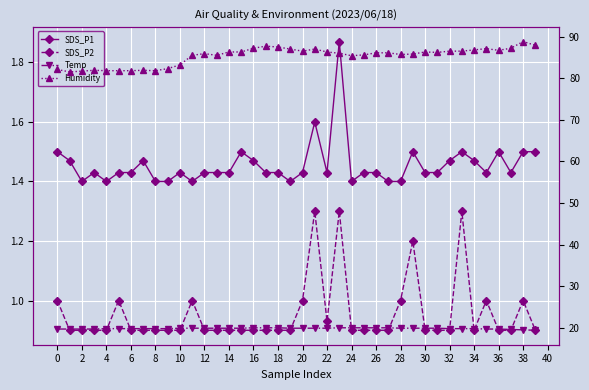

What is the value of the Humidity point at the 38th from the left?

87.2